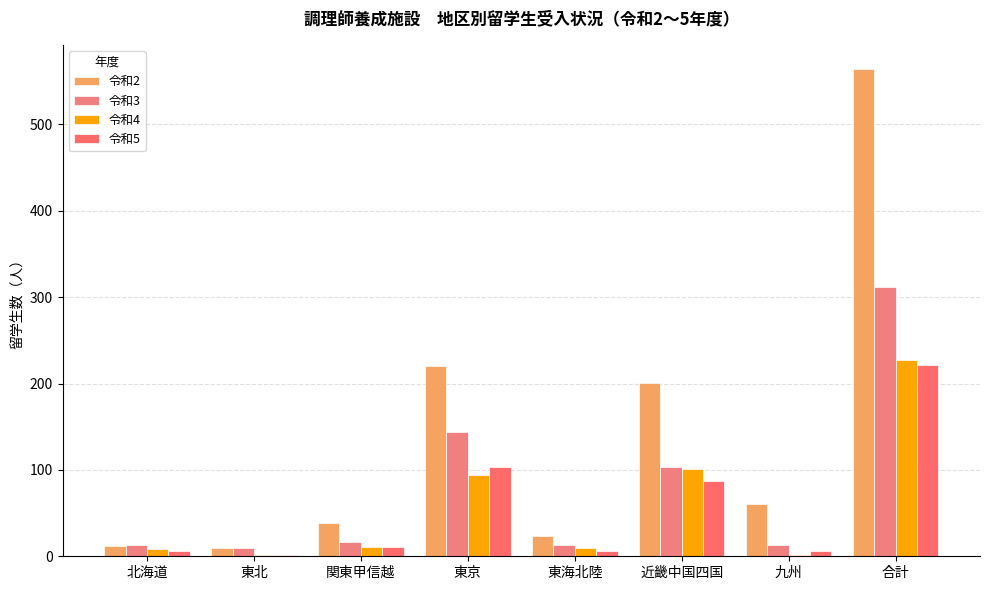

How many groups of bars are there?

8